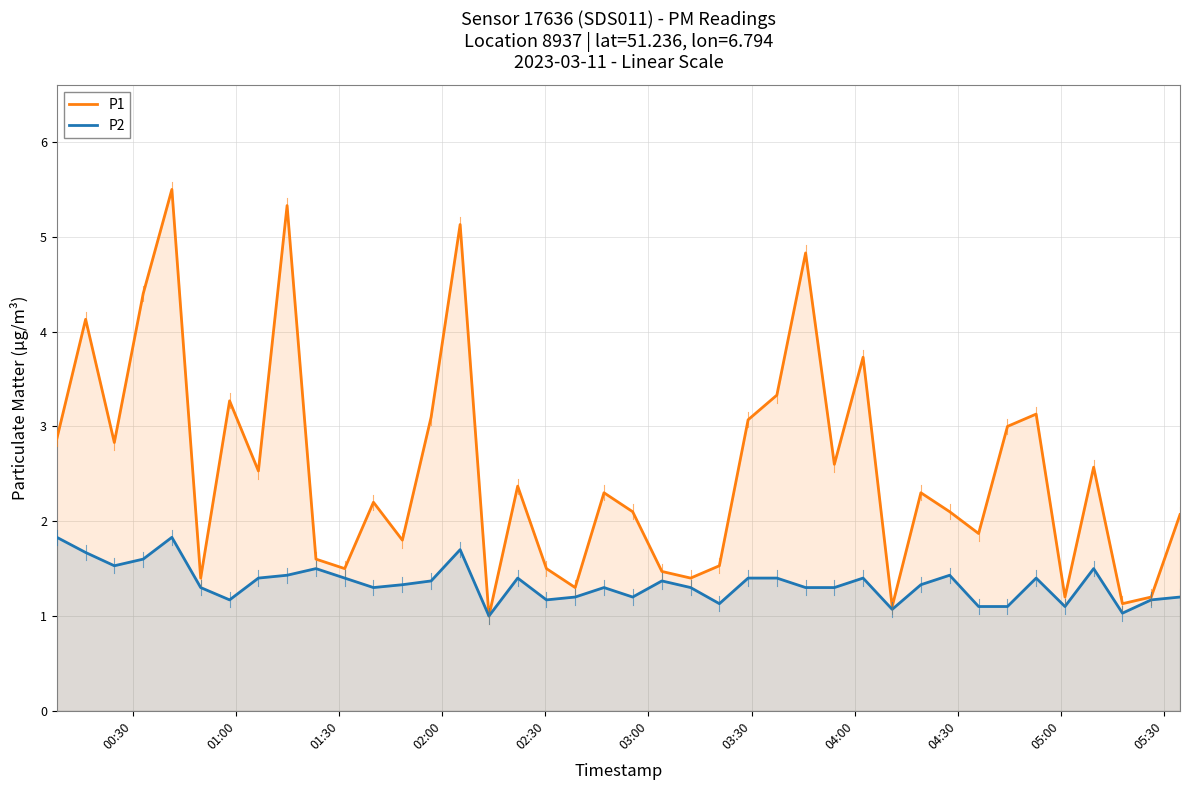

What is the greatest value displayed?

5.5